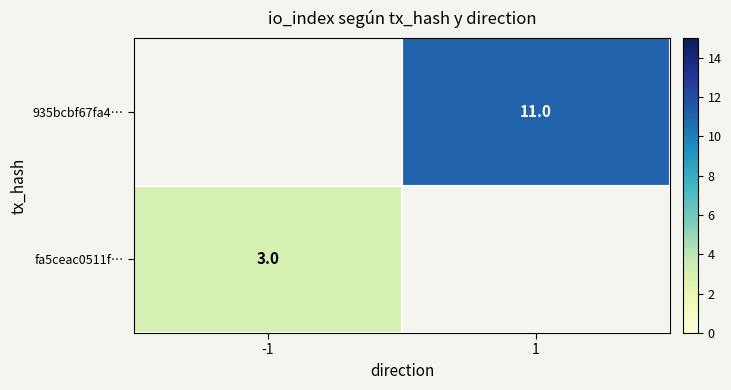

Is it true that 935bcbf67fa4… equals 11 at 1?

True